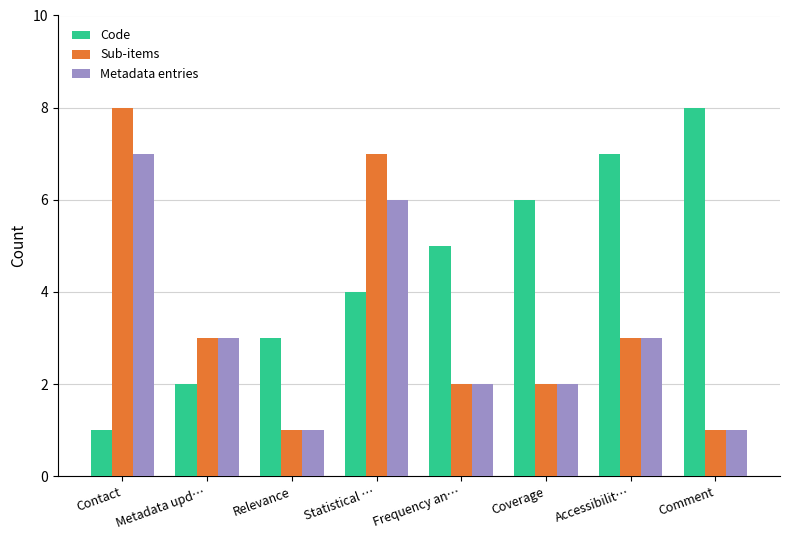

What is the minimum value shown in the chart?

1